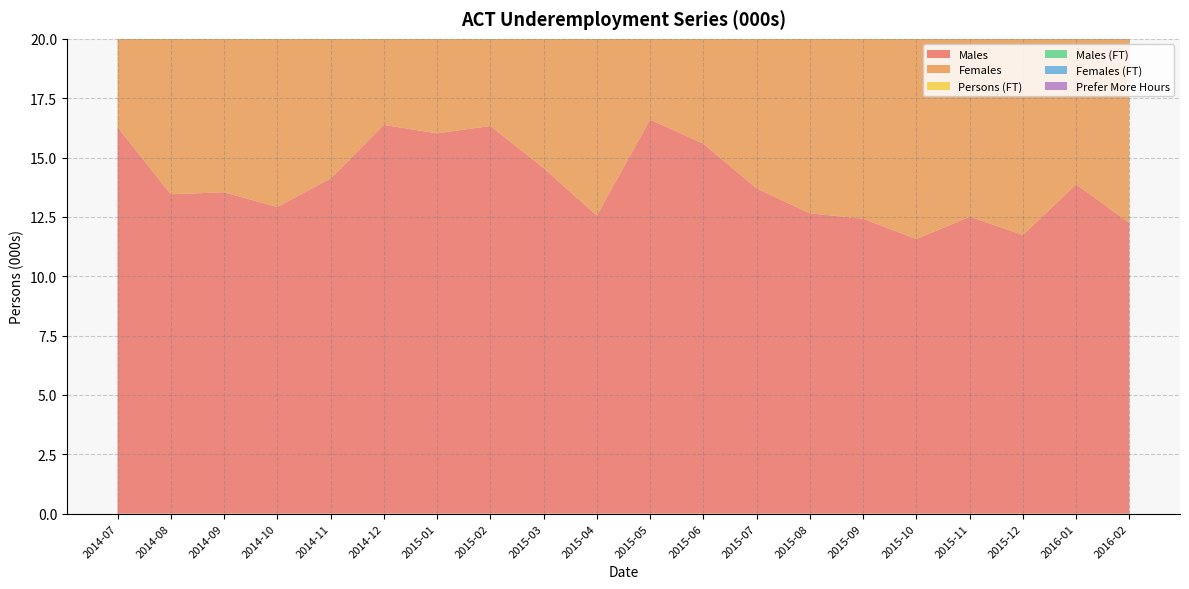

Reading left to right, extract all data points from this chart.

Males: 16.3	13.5	13.5	12.9	14.1	16.4	16.0	16.3	14.6	12.6	16.6	15.6	13.7	12.7	12.4	11.6	12.5	11.7	13.9	12.2
Females: 10.1	11.7	12.0	12.0	12.4	14.1	13.3	11.4	11.2	10.7	9.3	10.2	9.7	10.3	9.8	9.6	9.0	13.6	12.7	10.6
Persons (FT): 11.0	10.3	11.3	10.6	11.4	11.2	15.1	12.4	10.1	7.5	12.1	8.6	8.5	8.4	7.8	7.1	6.9	7.9	9.5	10.0
Males (FT): 7.9	7.1	8.0	7.5	8.5	8.0	11.2	8.6	7.8	5.3	9.7	7.2	6.4	6.3	6.0	5.0	5.7	5.6	6.6	6.8
Females (FT): 3.1	3.2	3.2	3.1	2.9	3.1	4.0	3.8	2.3	2.2	2.4	1.4	2.1	2.1	1.8	2.1	1.2	2.3	2.9	3.2
Prefer More Hours: 0.6	0.9	1.6	1.0	1.4	0.7	0.7	1.3	0.7	0.4	0.7	0.9	1.4	1.5	1.2	0.5	0.2	0.8	0.9	0.9